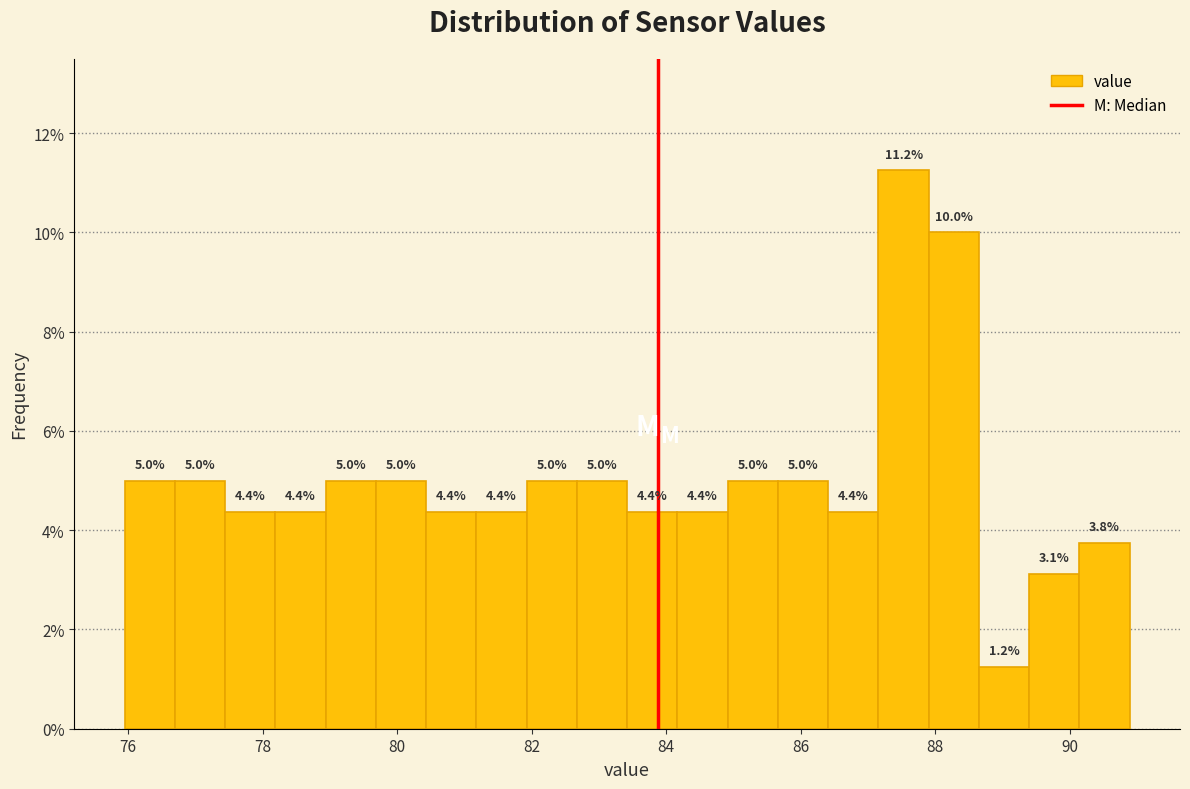

Read against the x-axis, roughly where is the centre of the tallest bar?

87.6